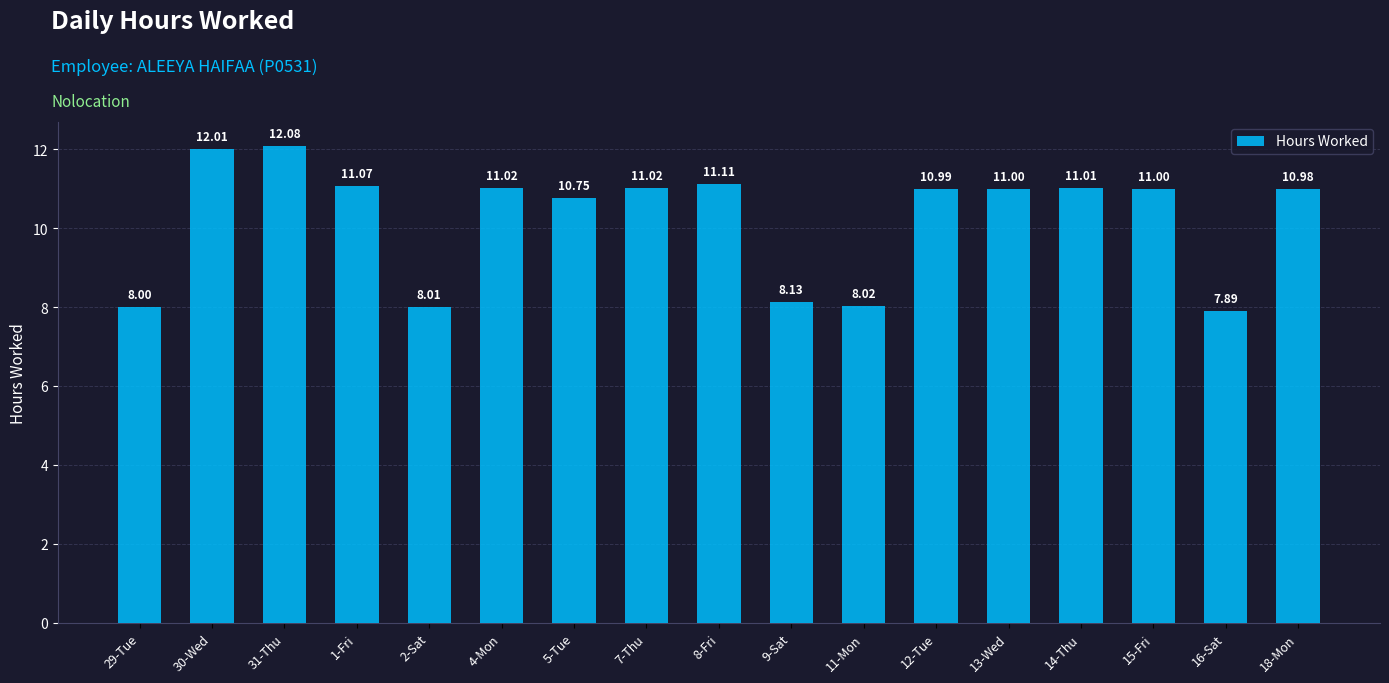

What is the average value?

10.2